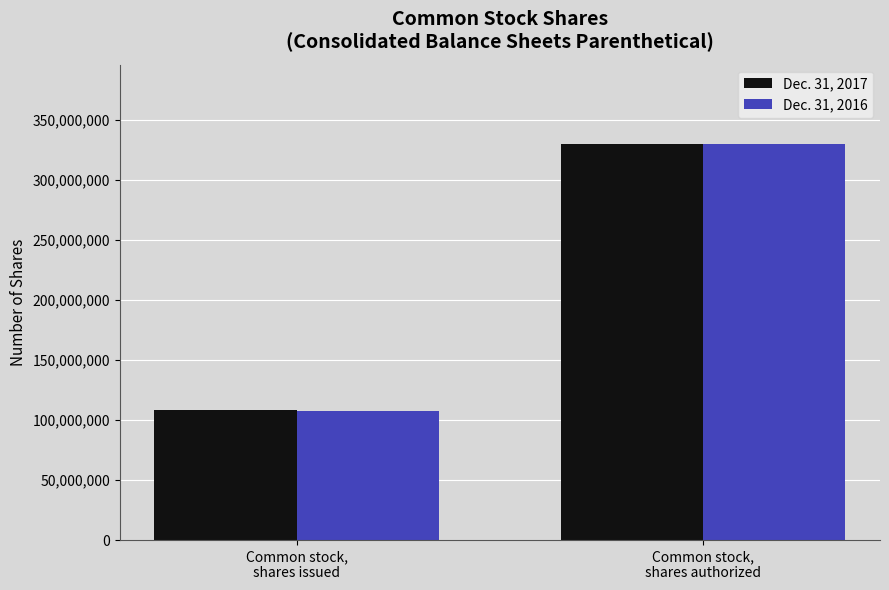

Between Common stock,
shares issued and Common stock,
shares authorized, which series saw the biggest shift?

Dec. 31, 2016